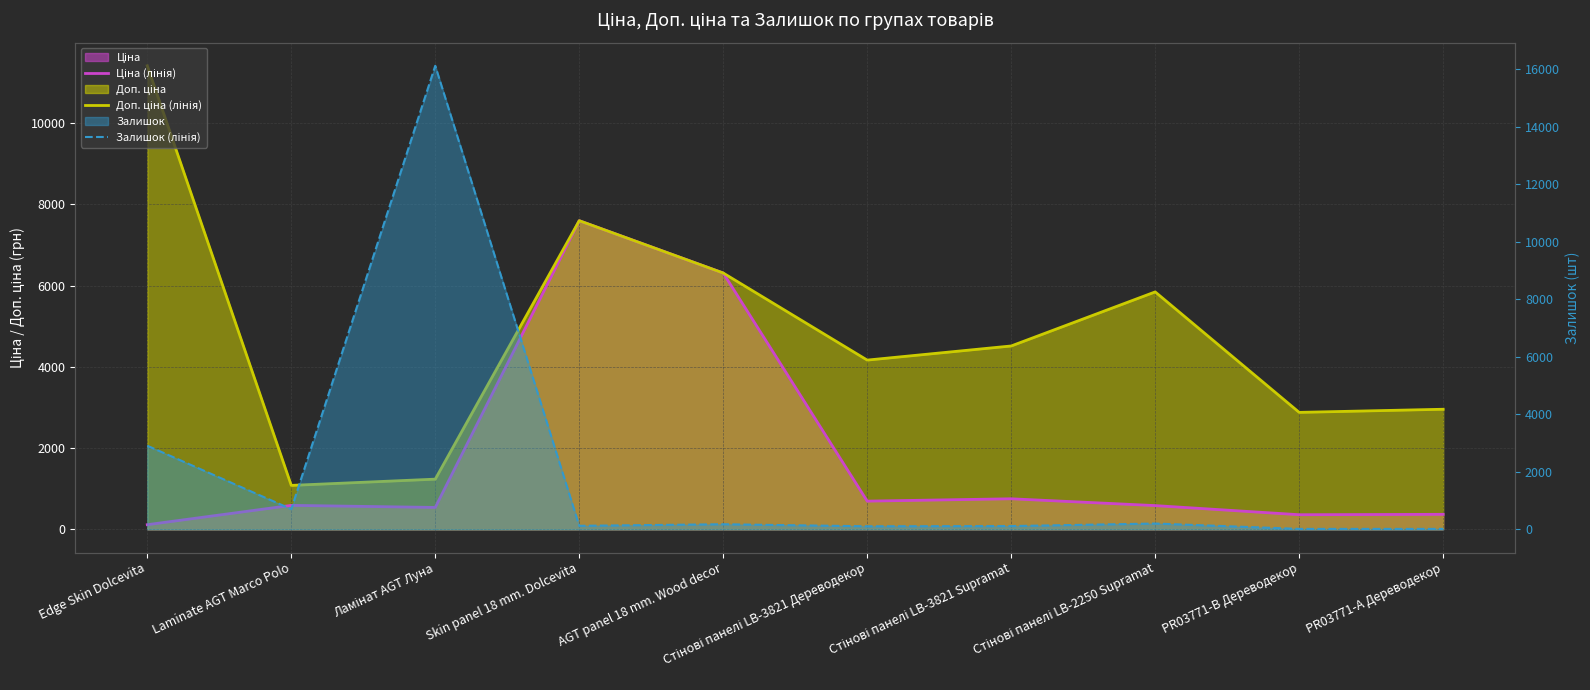

How many times do Залишок (лінія) and Доп. ціна (лінія) cross each other?

2